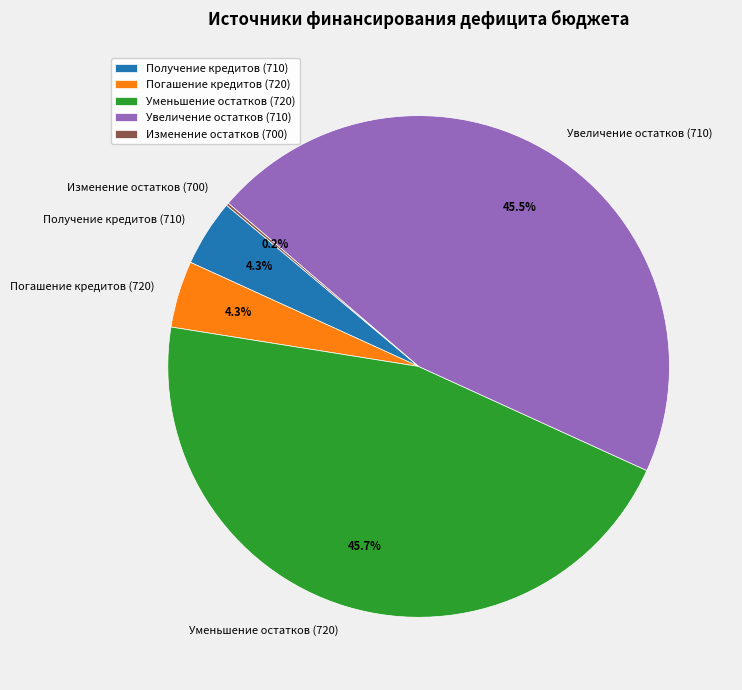

Is Получение кредитов (710) the majority of the pie?

No